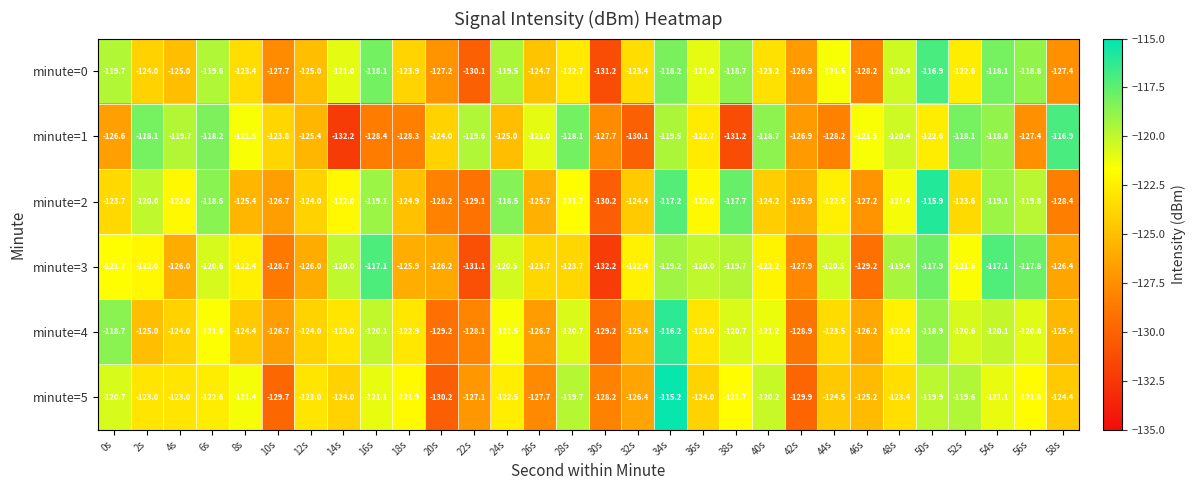

At which category is the sum across all series the highest?

34s